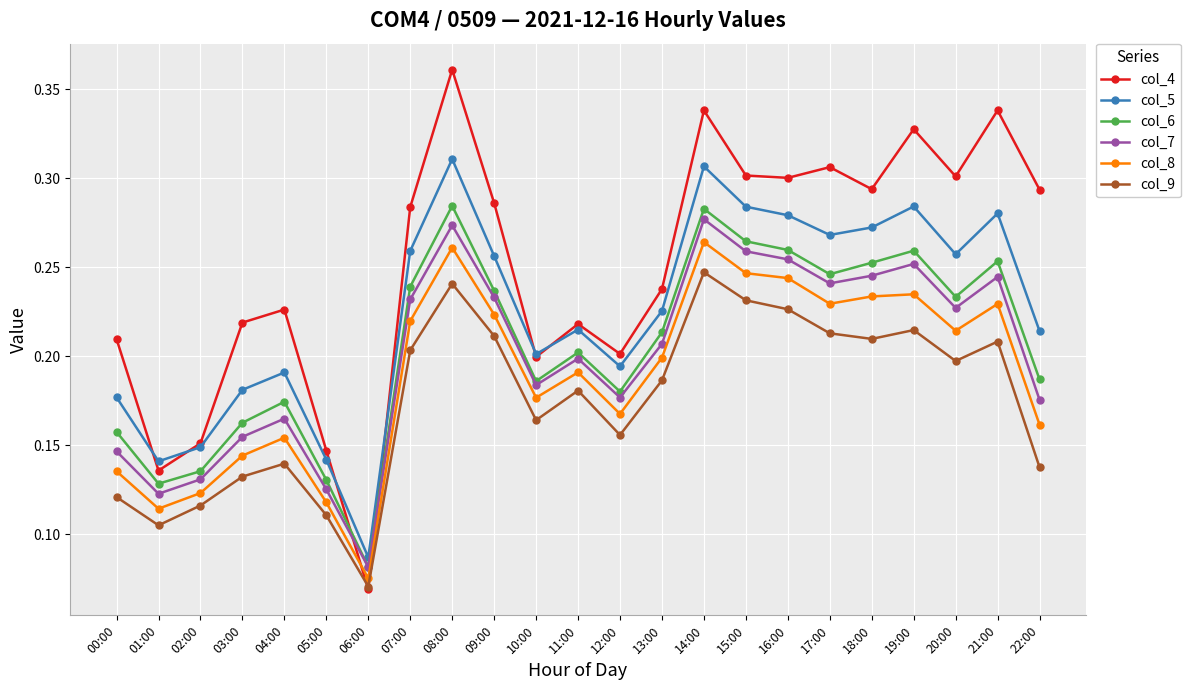

At which category does the chart reach its peak across all series?

08:00